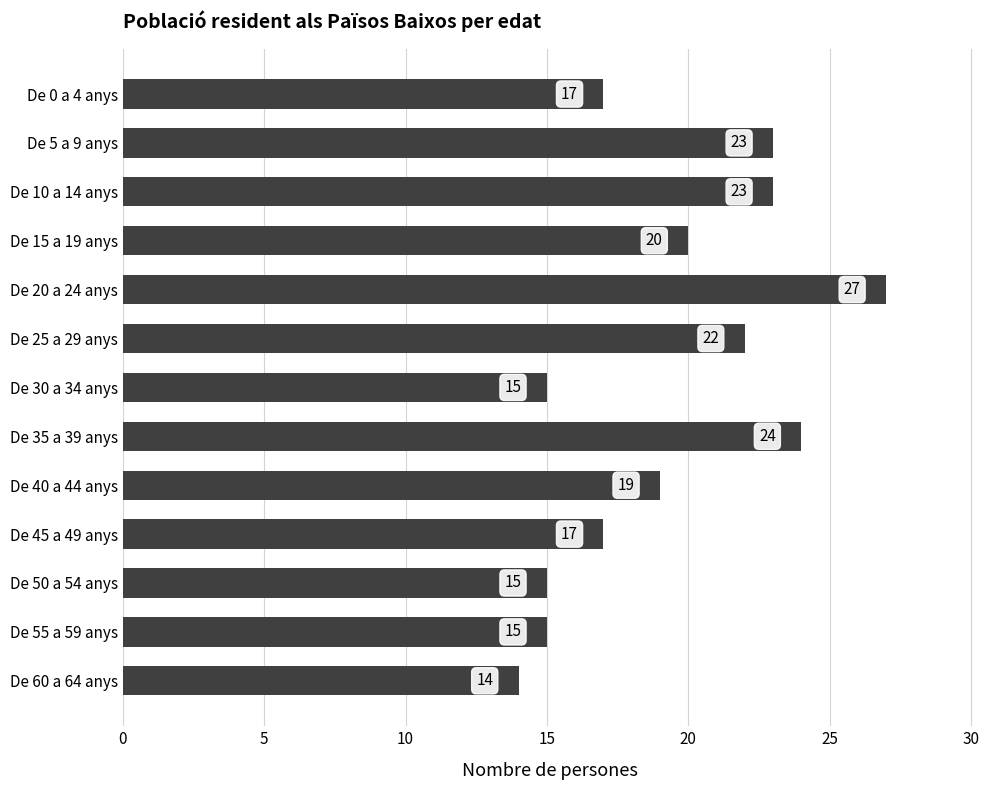

What is the average value?

19